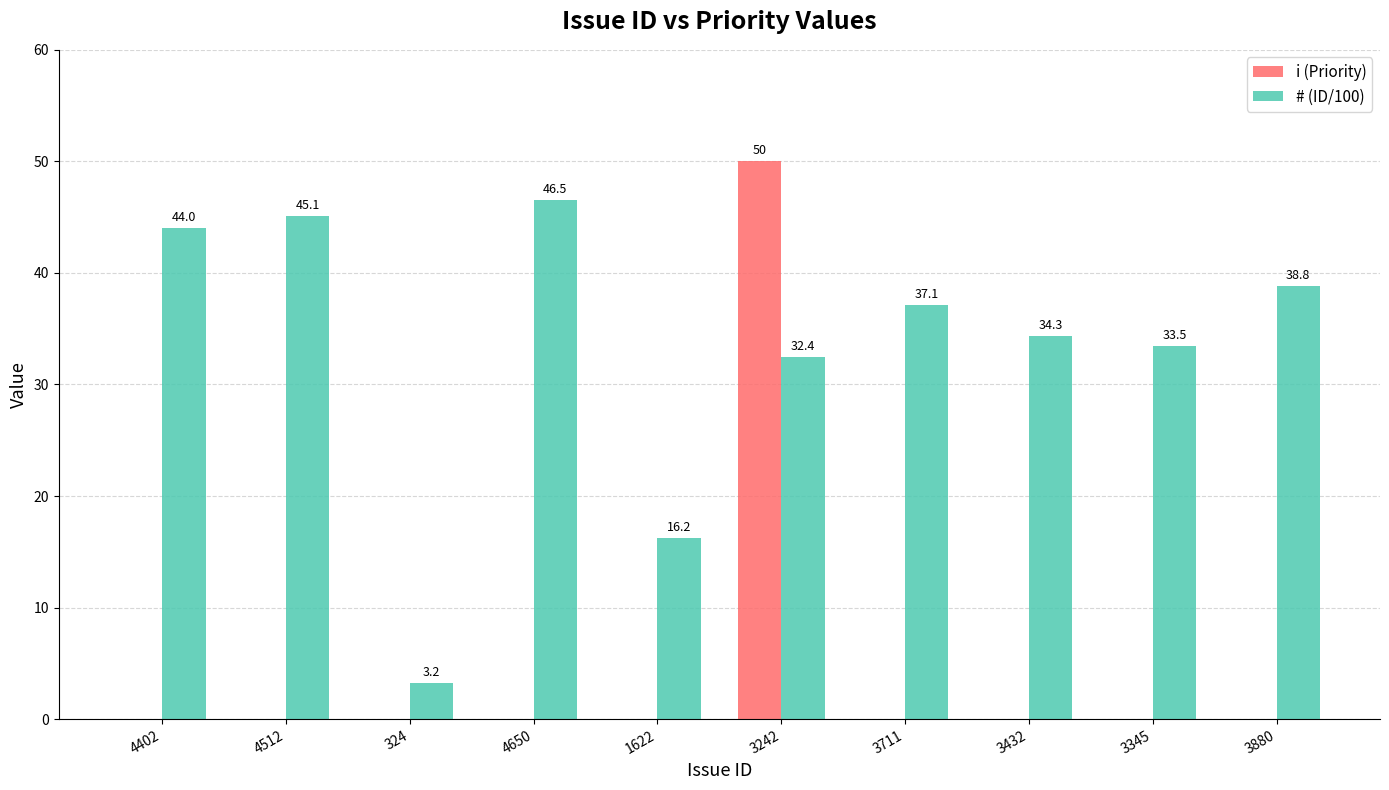

What is the total value across all series at 3345?

33.5